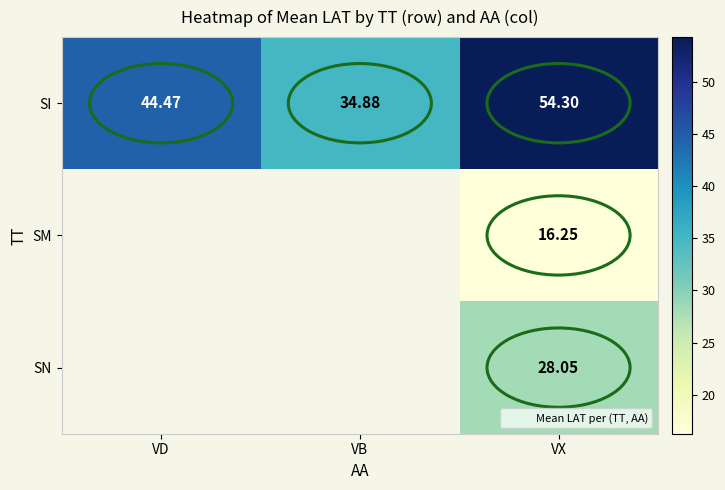

What is the maximum value shown in the chart?

54.3